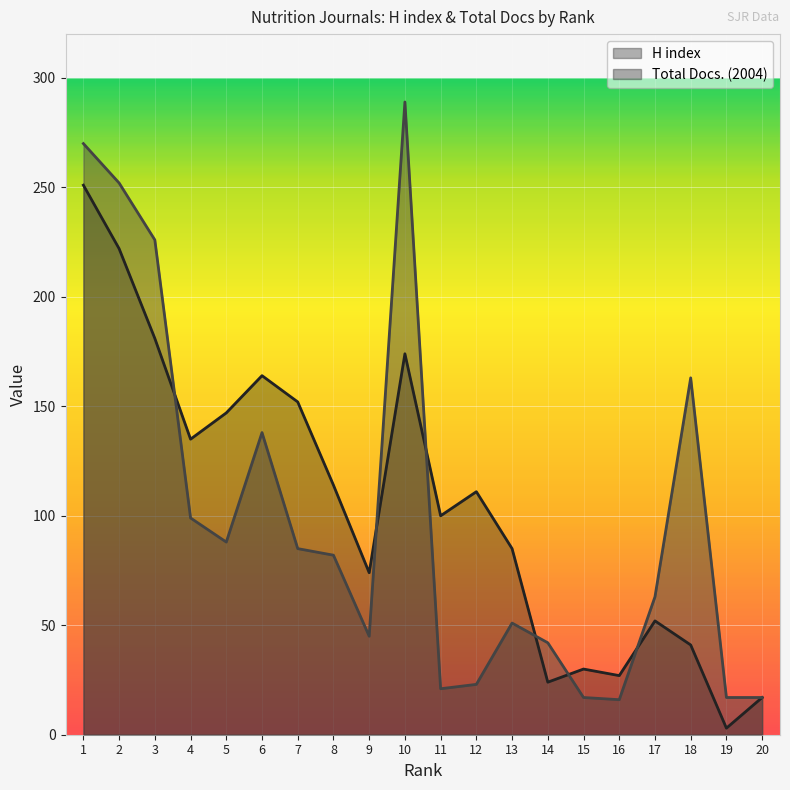

Where is the first local minimum for H index?

4